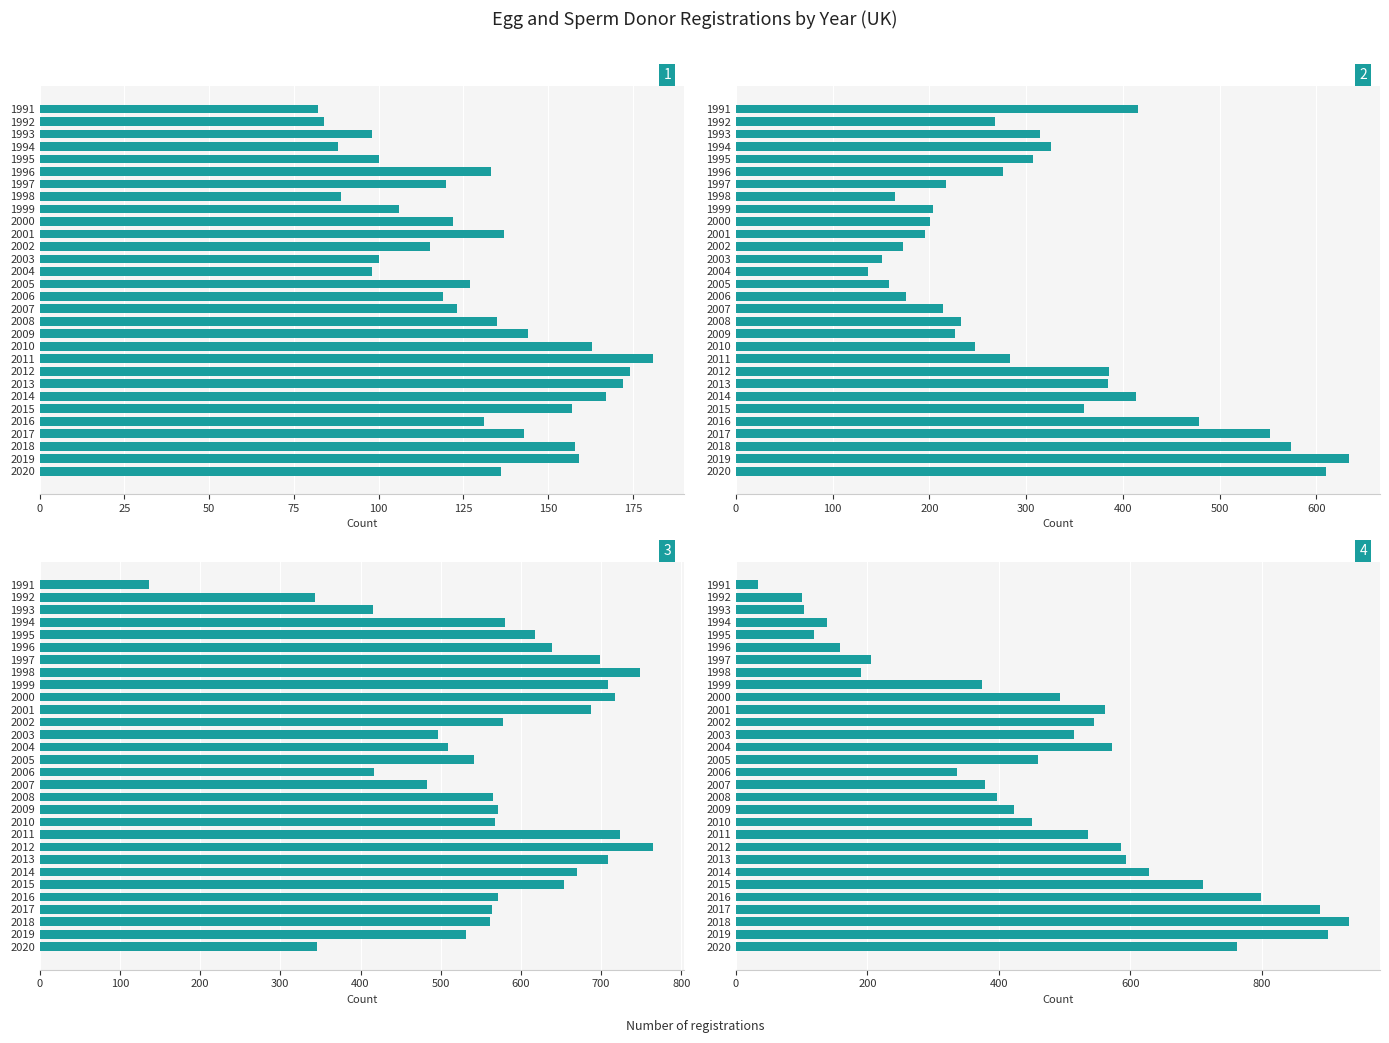

The Sperm - Without own children series shows 185 at 2015. True or false?

False